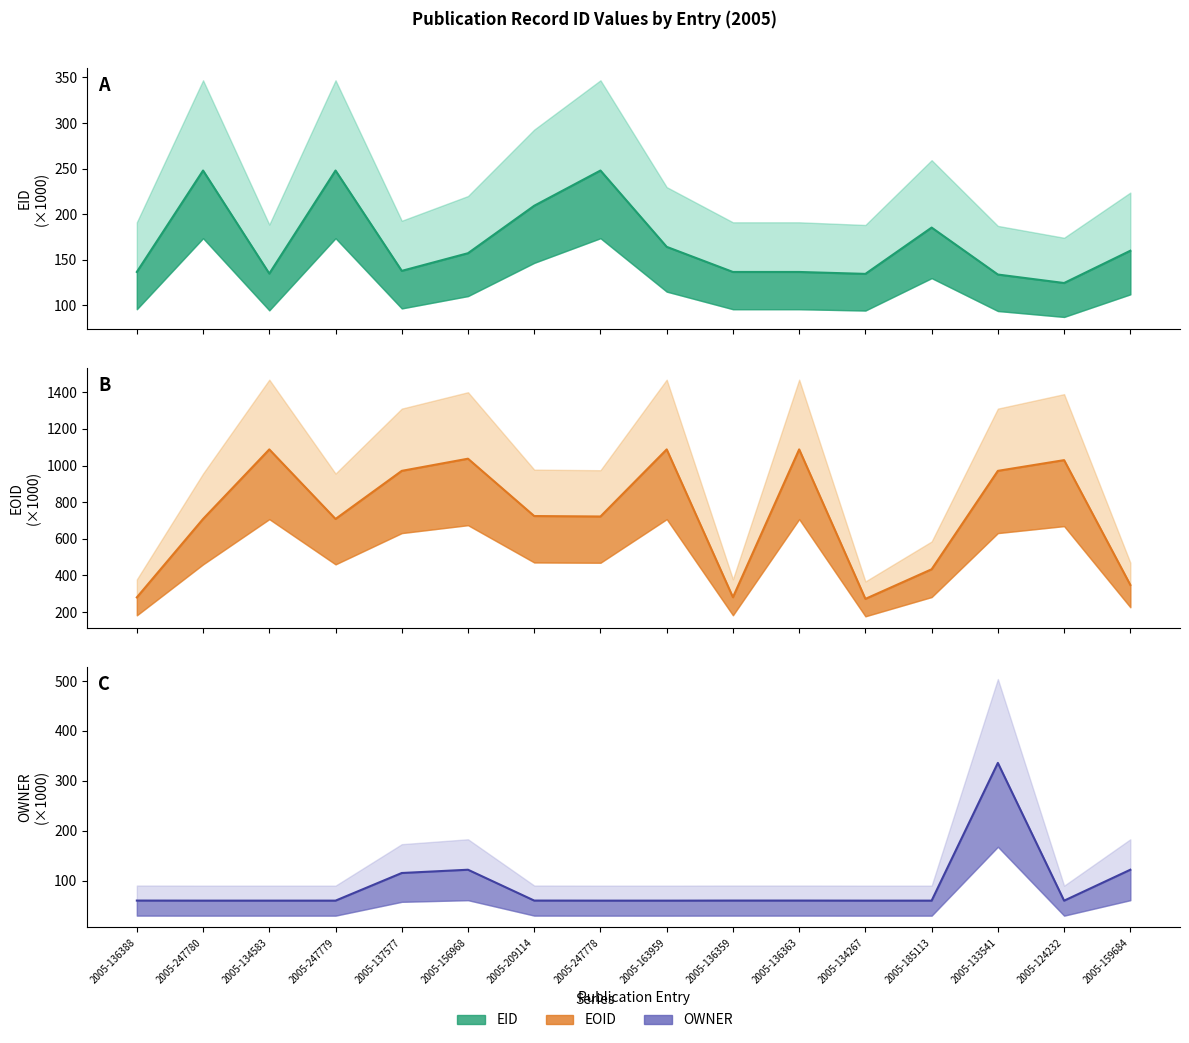

What are all the series names shown in the legend?

EID, EOID, OWNER